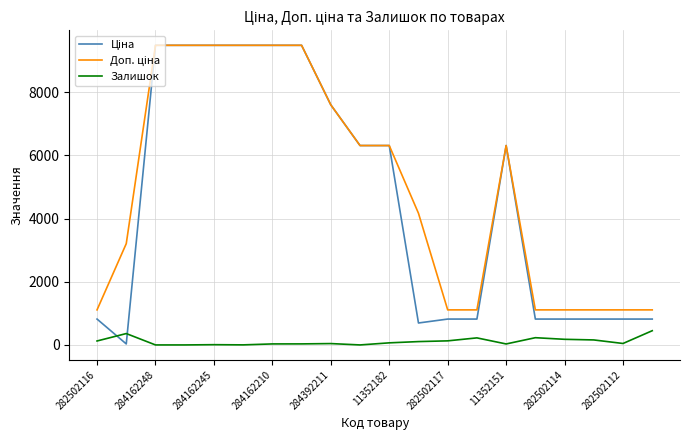

Count the number of data series in this chart.

3